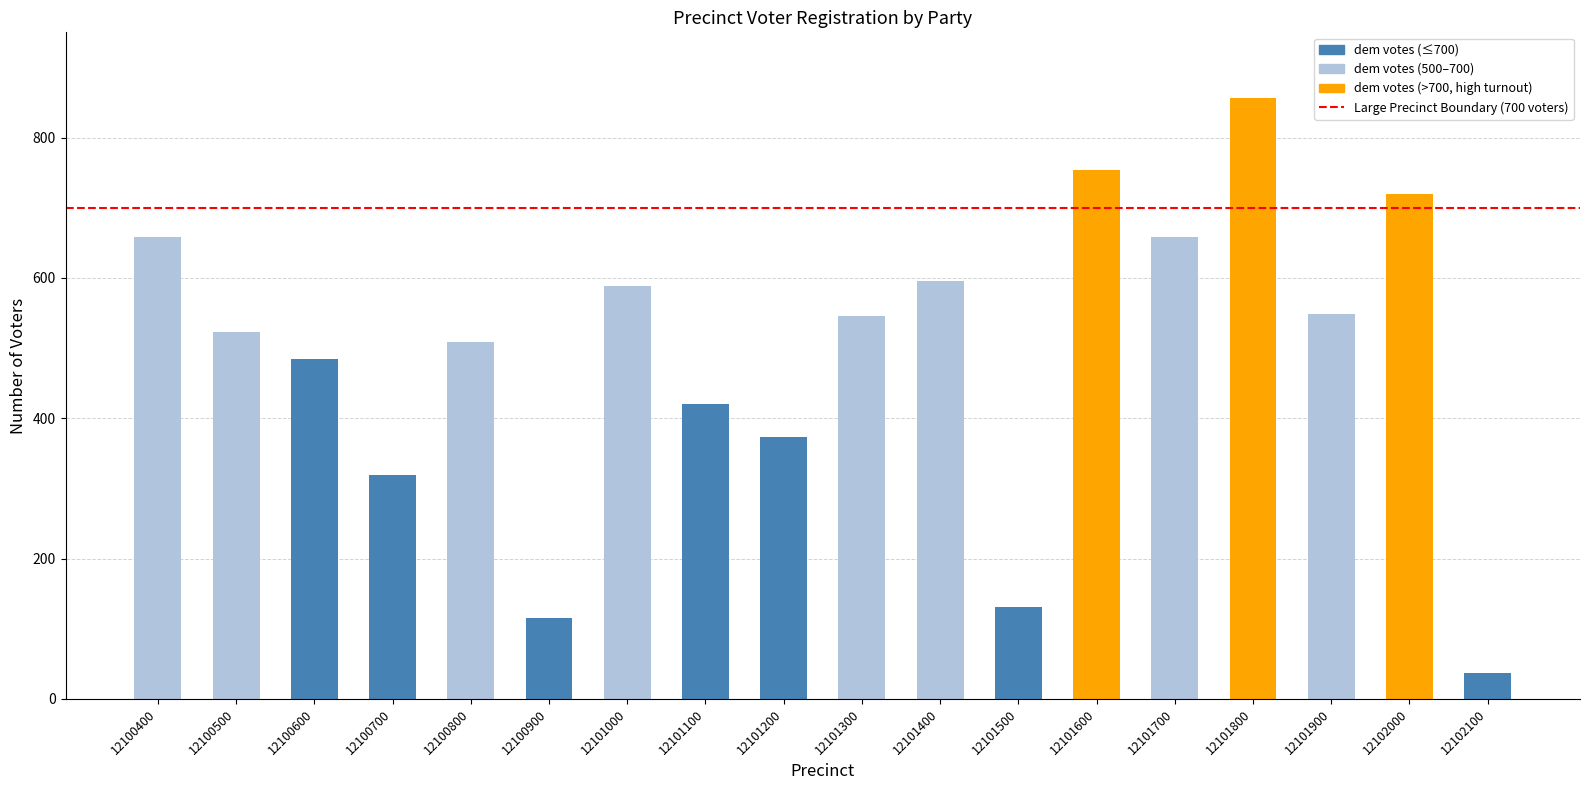

How many values are below 546?

9